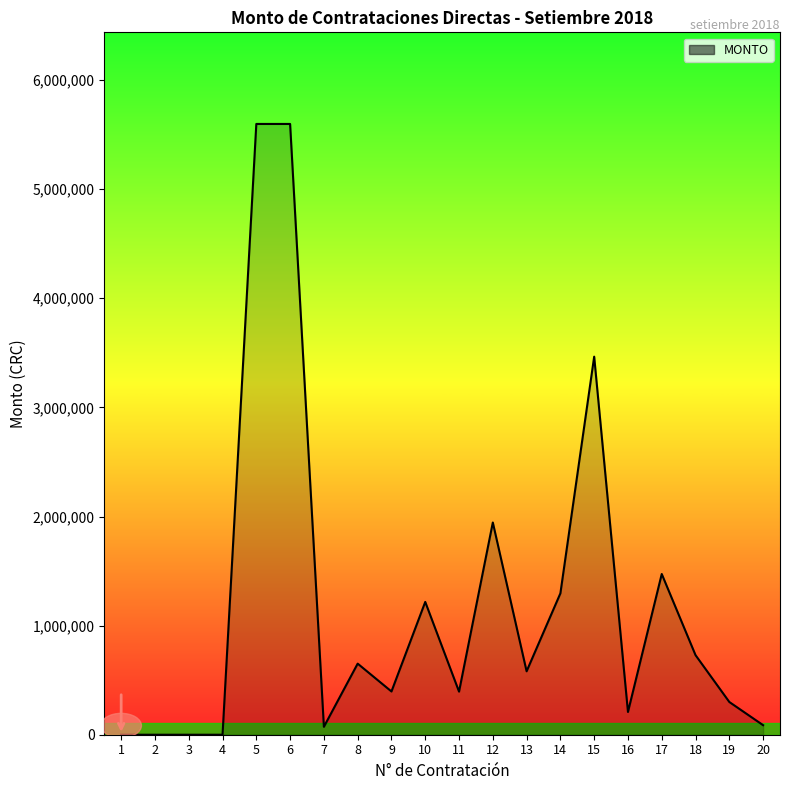

Rank the categories by value from highest to lowest.

5, 6, 15, 12, 17, 14, 10, 18, 8, 13, 9, 11, 19, 16, 20, 7, 1, 2, 3, 4